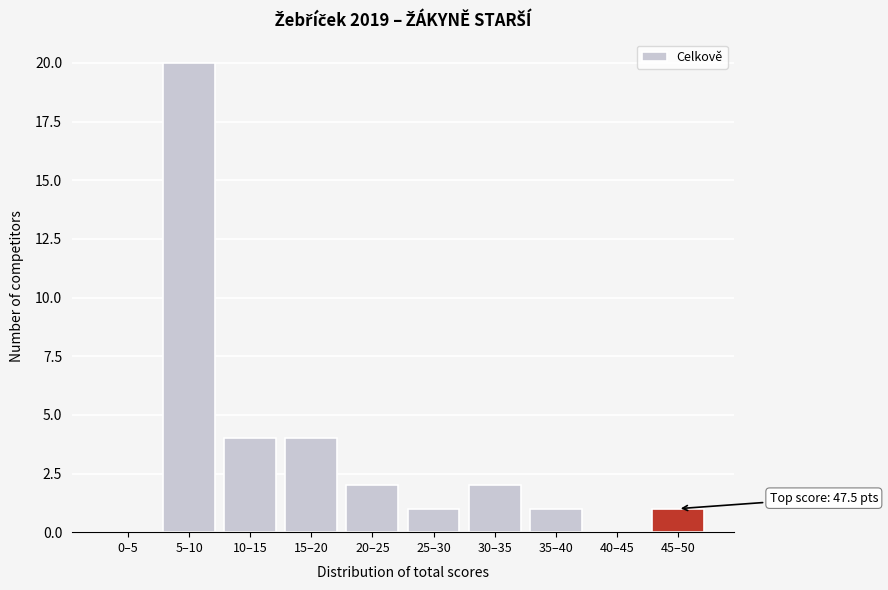

Reading right to left, what are all the values shown in this chart?

45–50=1	40–45=0	35–40=1	30–35=2	25–30=1	20–25=2	15–20=4	10–15=4	5–10=20	0–5=0